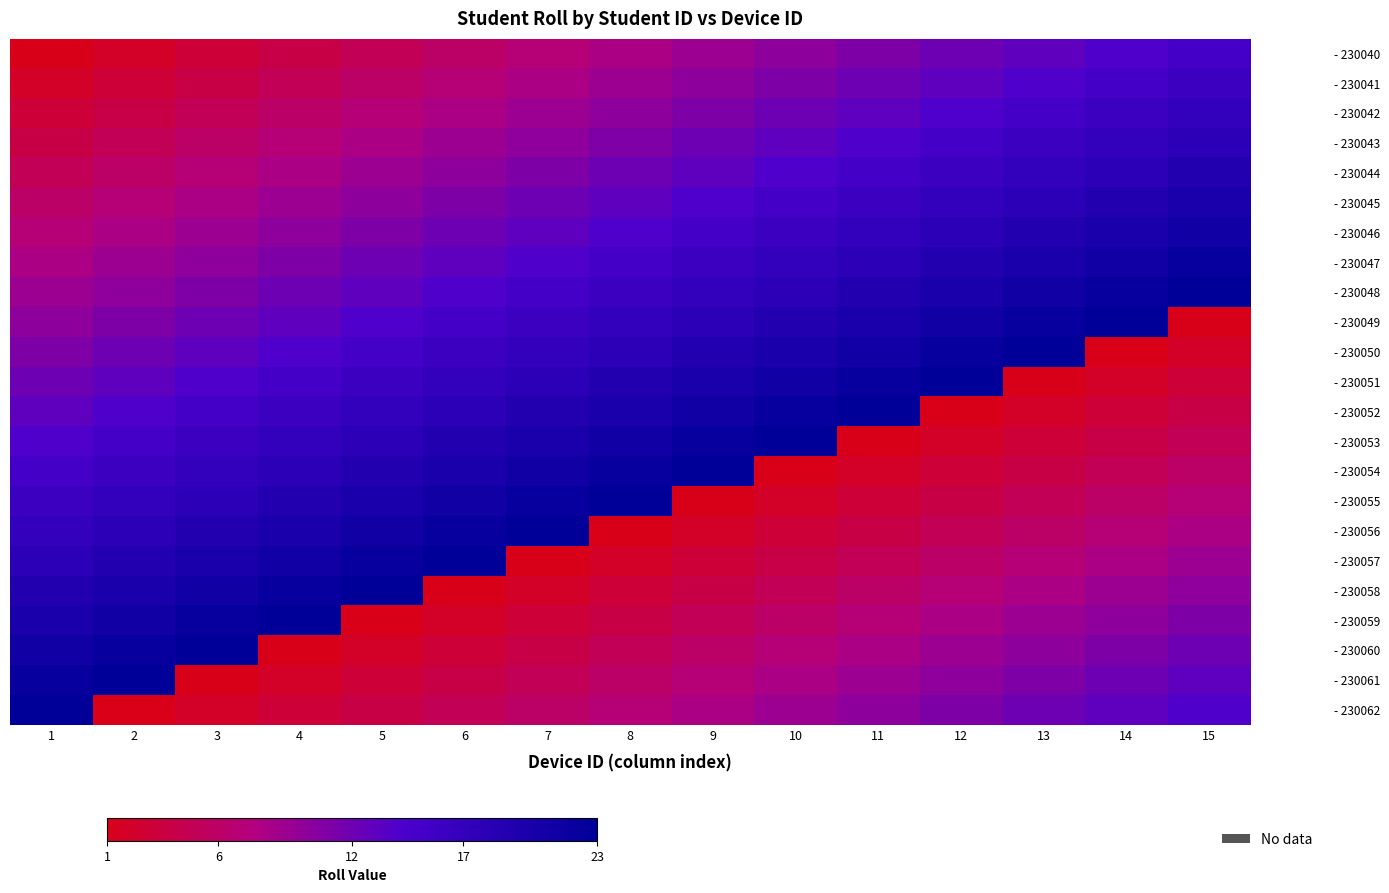

How many series are shown in this chart?

23